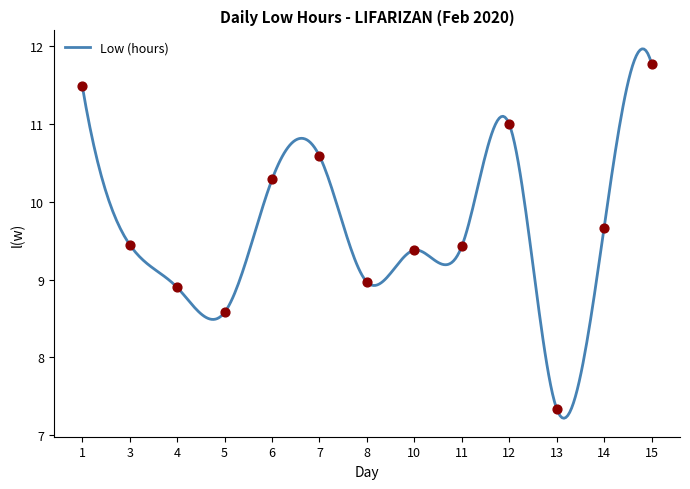

Which has a higher value, 4 or 1?

1